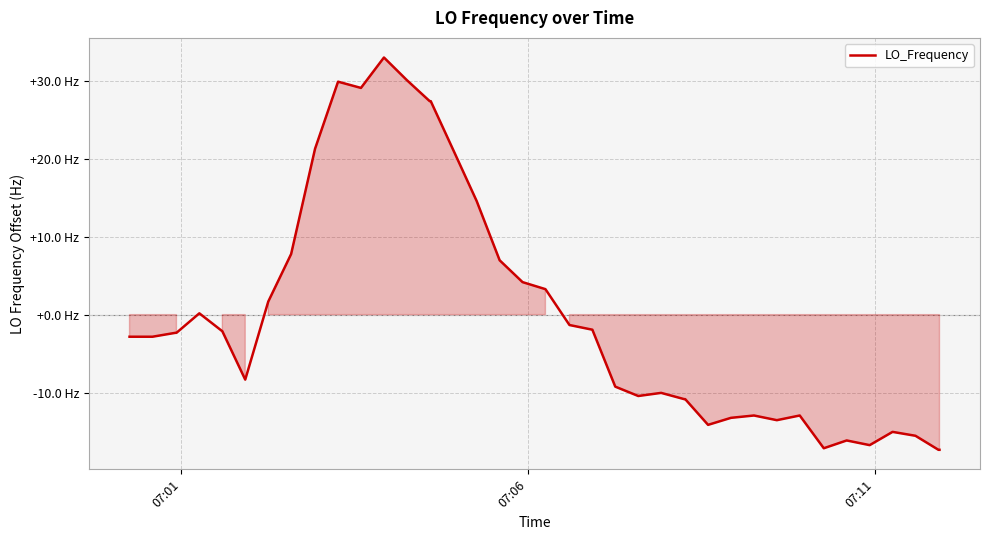

Does the chart have visible grid lines?

Yes